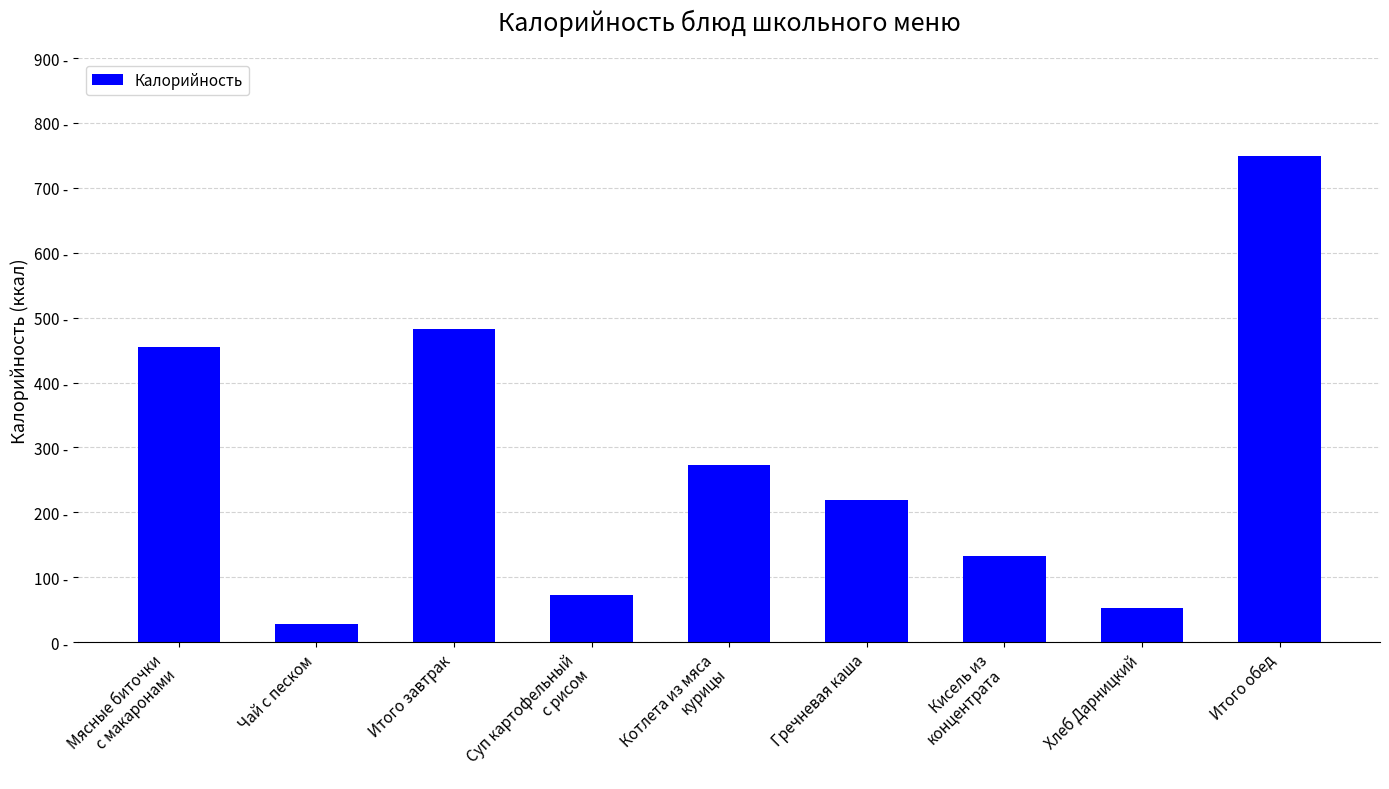

List the labels in order of value, largest first.

Итого обед, Итого завтрак, Мясные биточки
с макаронами, Котлета из мяса
курицы, Гречневая каша, Кисель из
концентрата, Суп картофельный
с рисом, Хлеб Дарницкий, Чай с песком